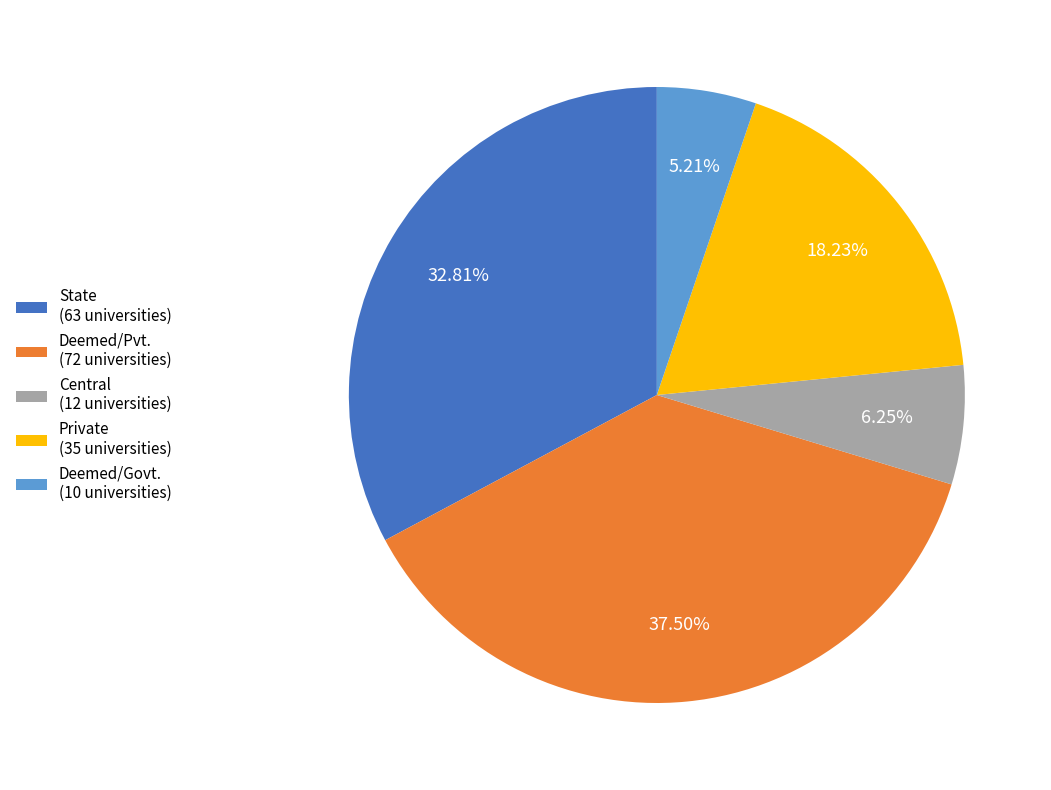

To the nearest percent, what is the combined percentage of State and Private?

51%